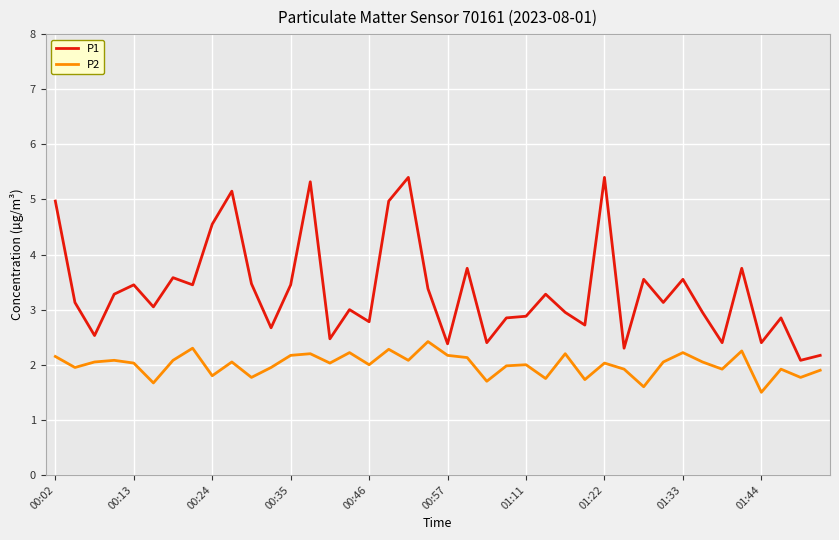

List the series in order of their overall mean, lowest first.

P2, P1